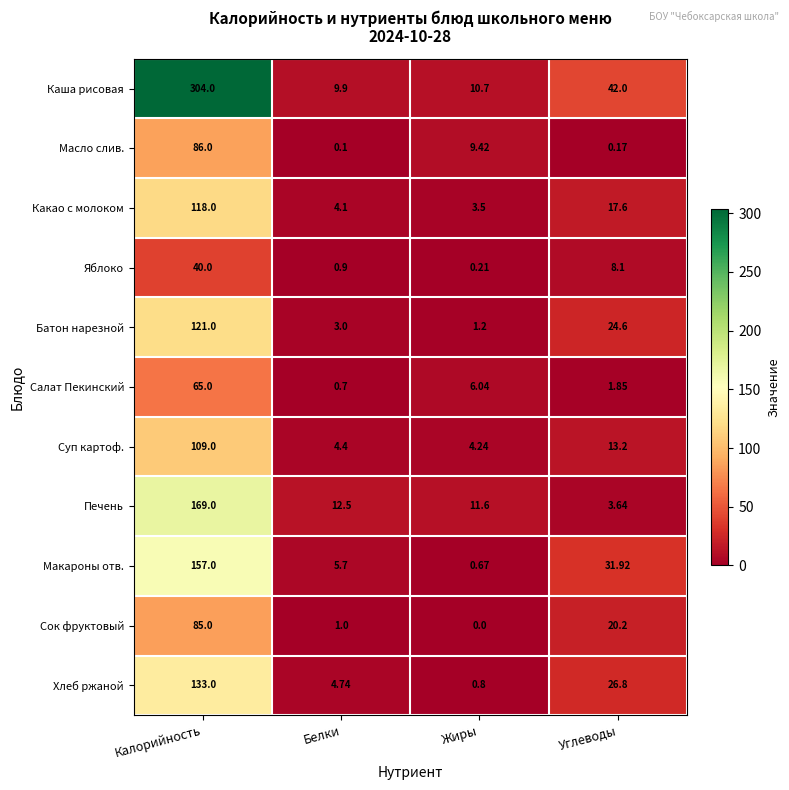

At which label does Салат Пекинский first exceed 6?

Калорийность